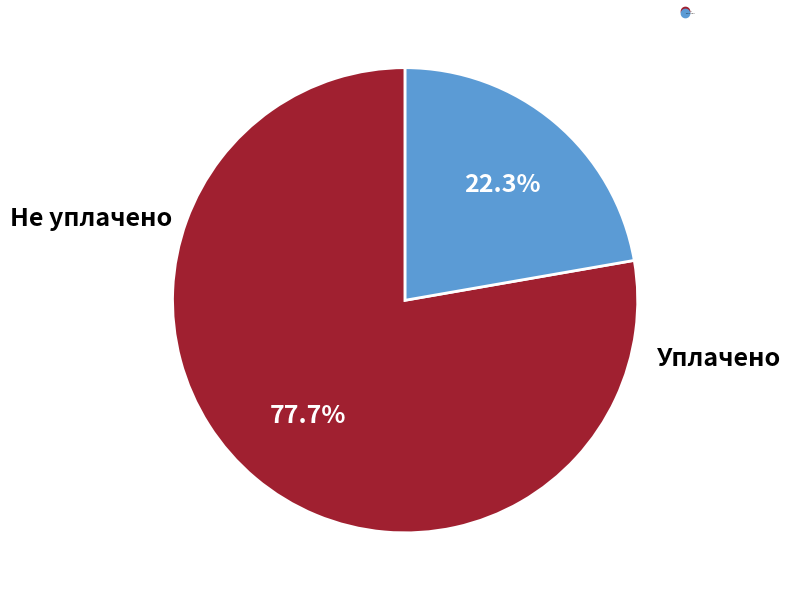

Is there any slice that represents more than half of the pie?

Yes